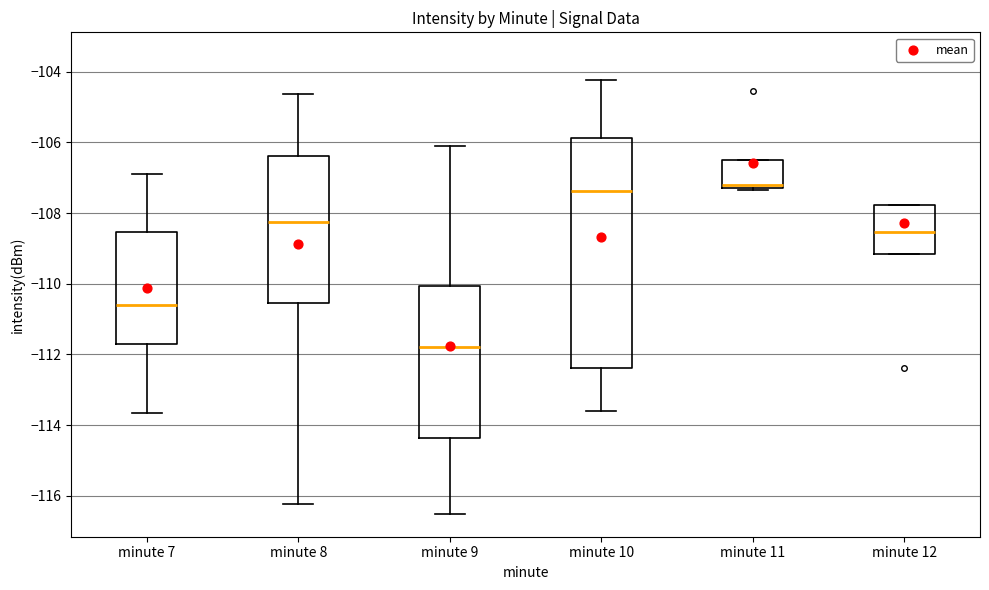

Where is the lower edge of the box for minute 12 on the y-axis? The values are not printed on the chart, so give them approximately, as read against the axis.

-109.2